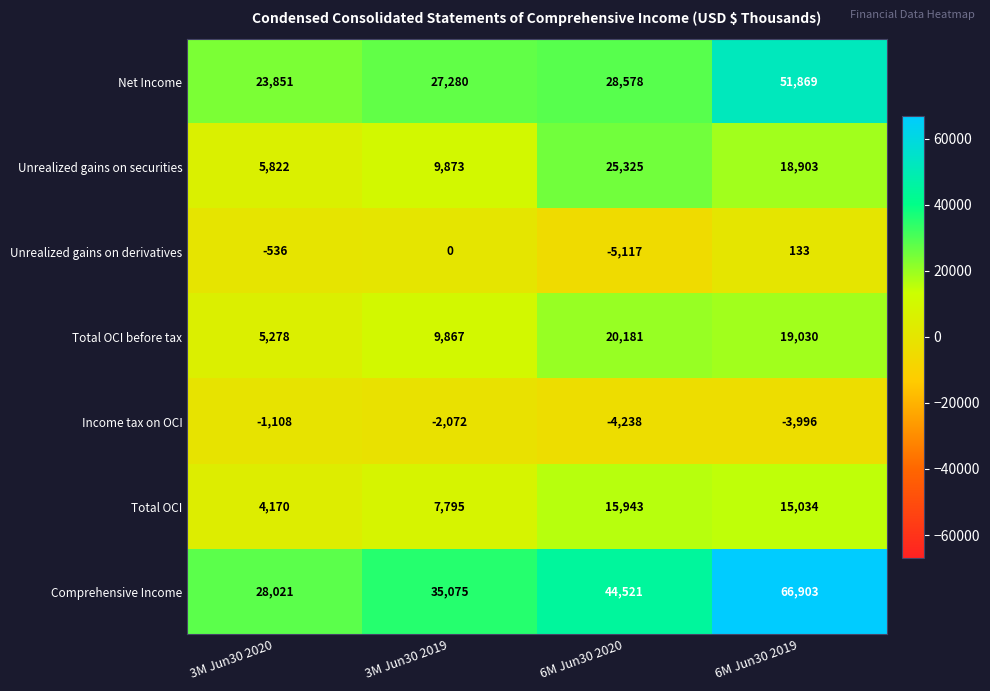

What is the difference between the Net Income values at 6M Jun30 2020 and 3M Jun30 2019?

1298